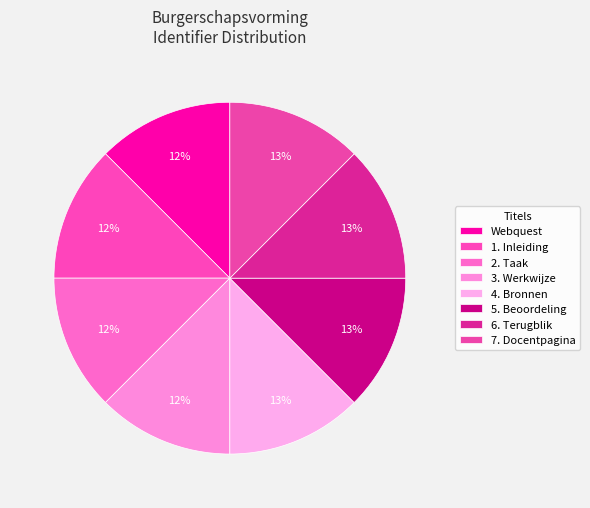

Is there any slice that represents more than half of the pie?

No